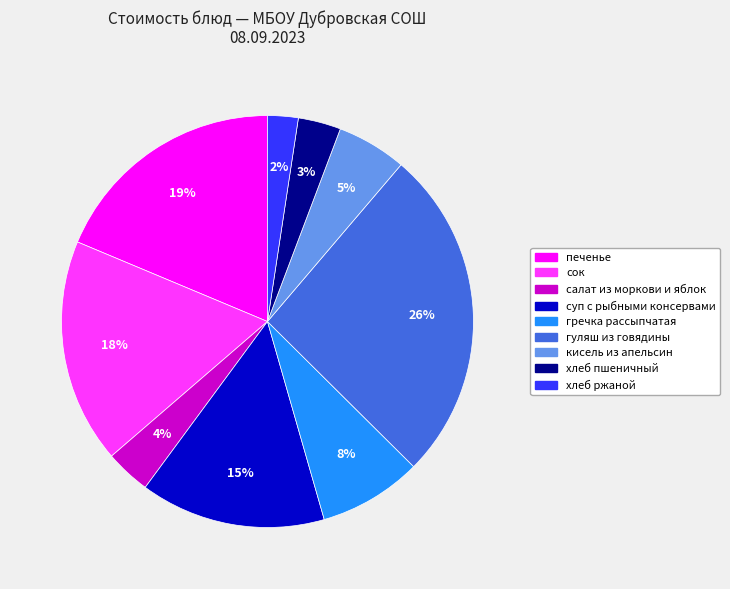

To the nearest percent, what percentage of the pie is печенье?

19%